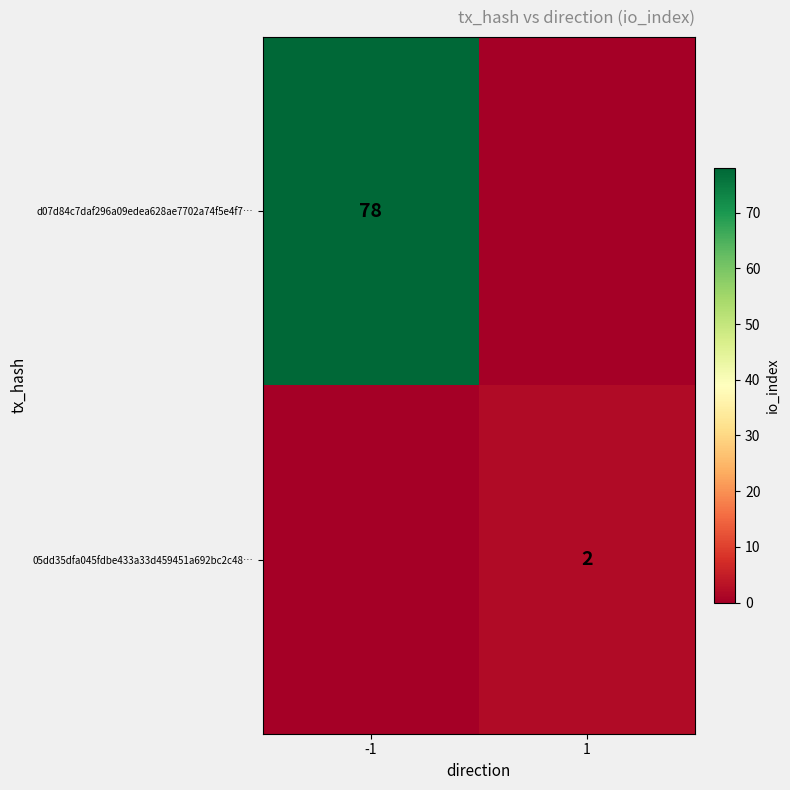

The value of 05dd35dfa045fdbe433a33d459451a692bc2c48… at 1 is 3. True or false?

False